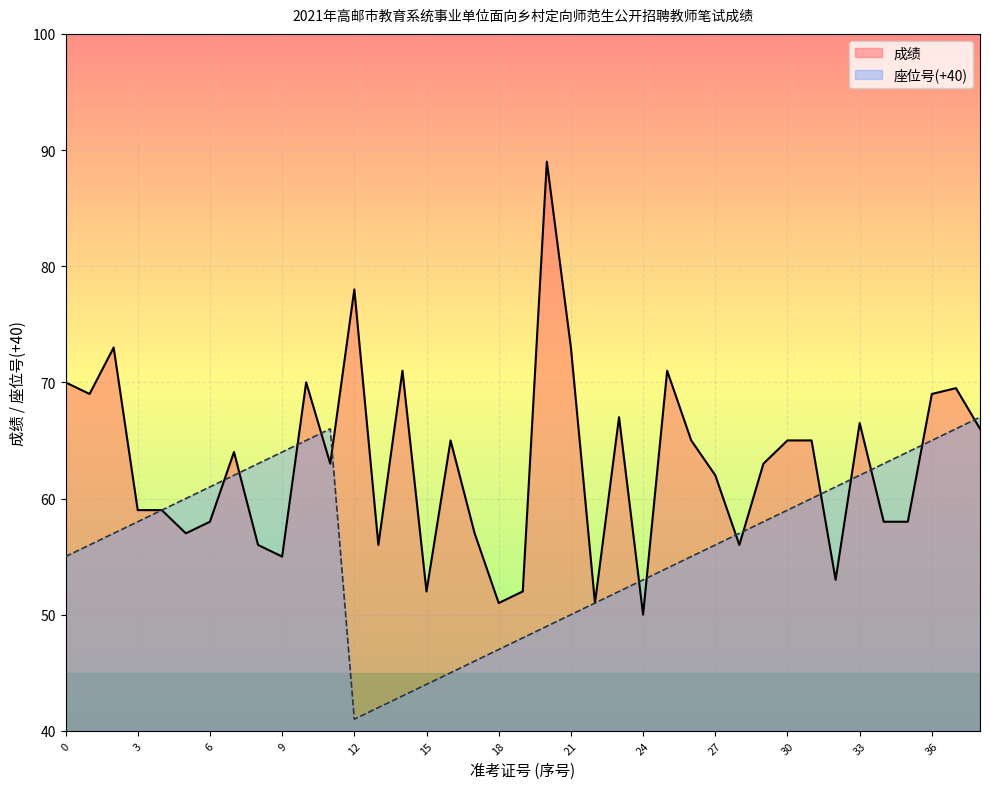

Is it true that 成绩 equals 59.0 at 101840508419?

True